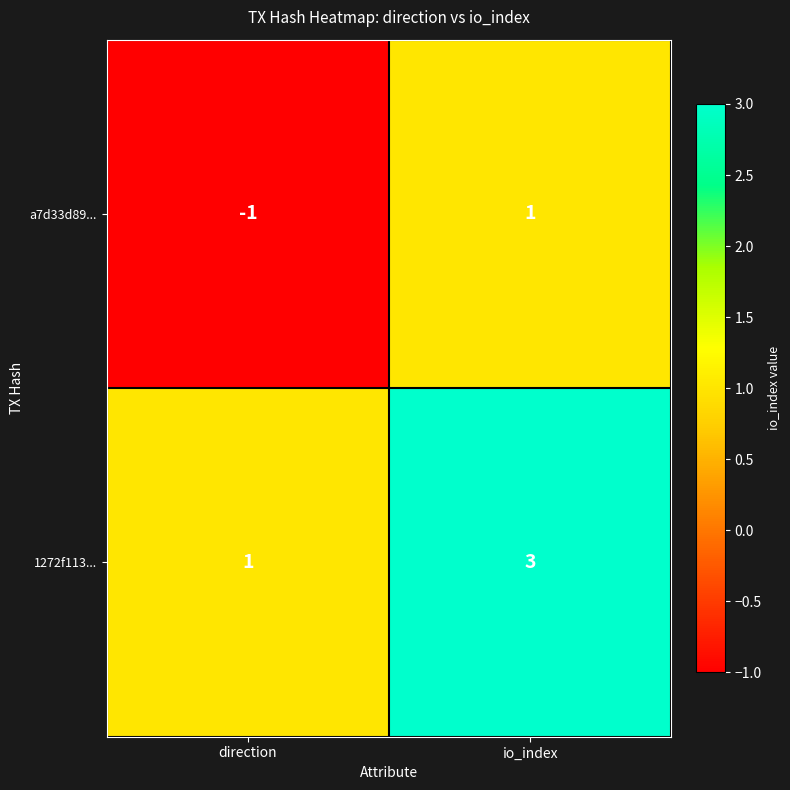

At which label does 1272f113... reach its peak?

io_index